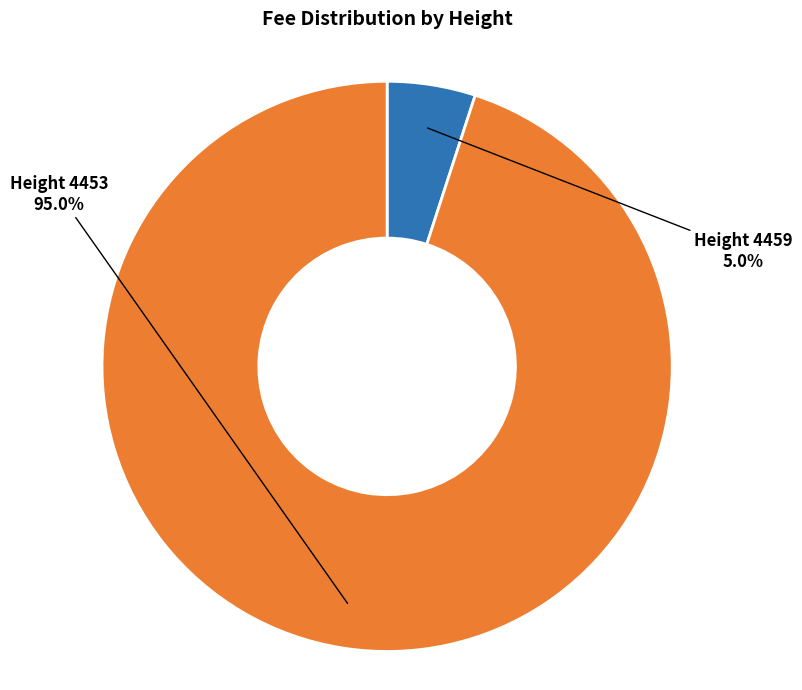

Which category has the smallest portion of the pie?

Height 4459